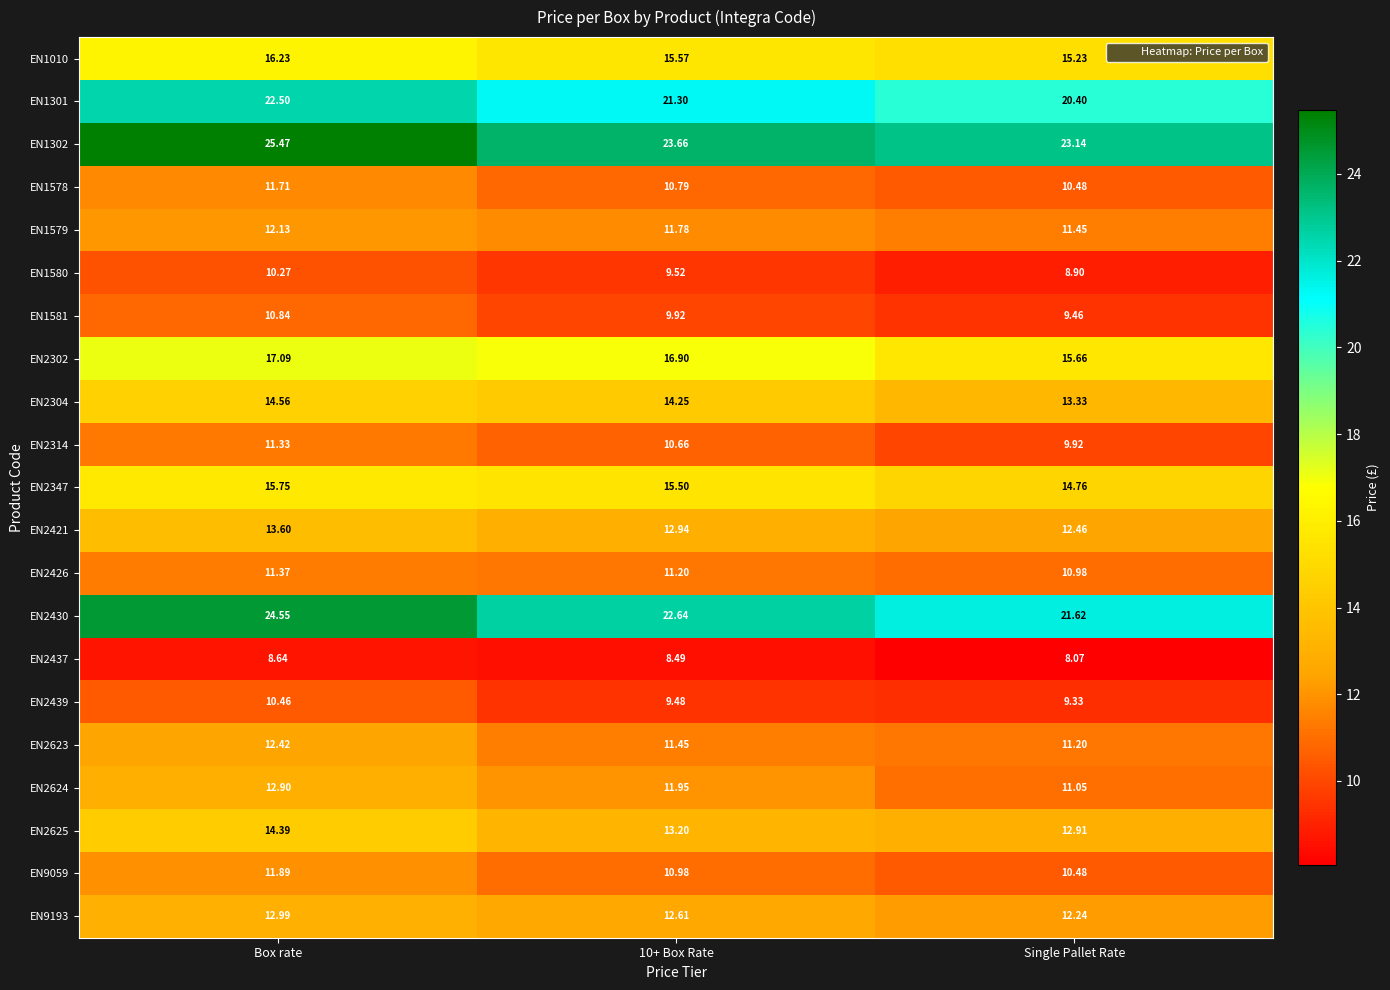

Is the value of EN2304 at 10+ Box Rate greater than the value of EN1580 at Box rate?

Yes